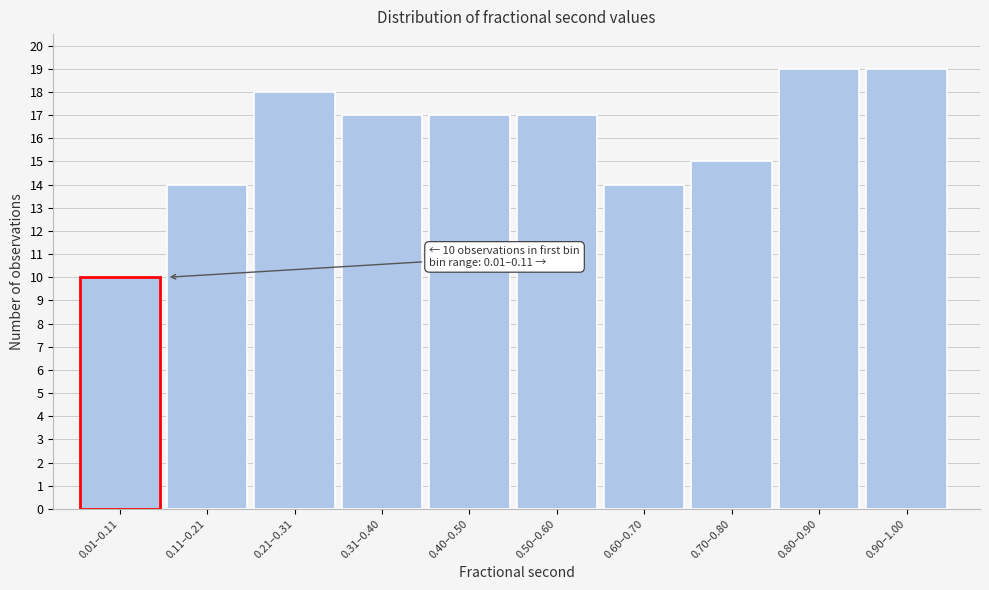

Reading left to right, list all the values displayed in this chart.

0.01–0.11=10	0.11–0.21=14	0.21–0.31=18	0.31–0.40=17	0.40–0.50=17	0.50–0.60=17	0.60–0.70=14	0.70–0.80=15	0.80–0.90=19	0.90–1.00=19